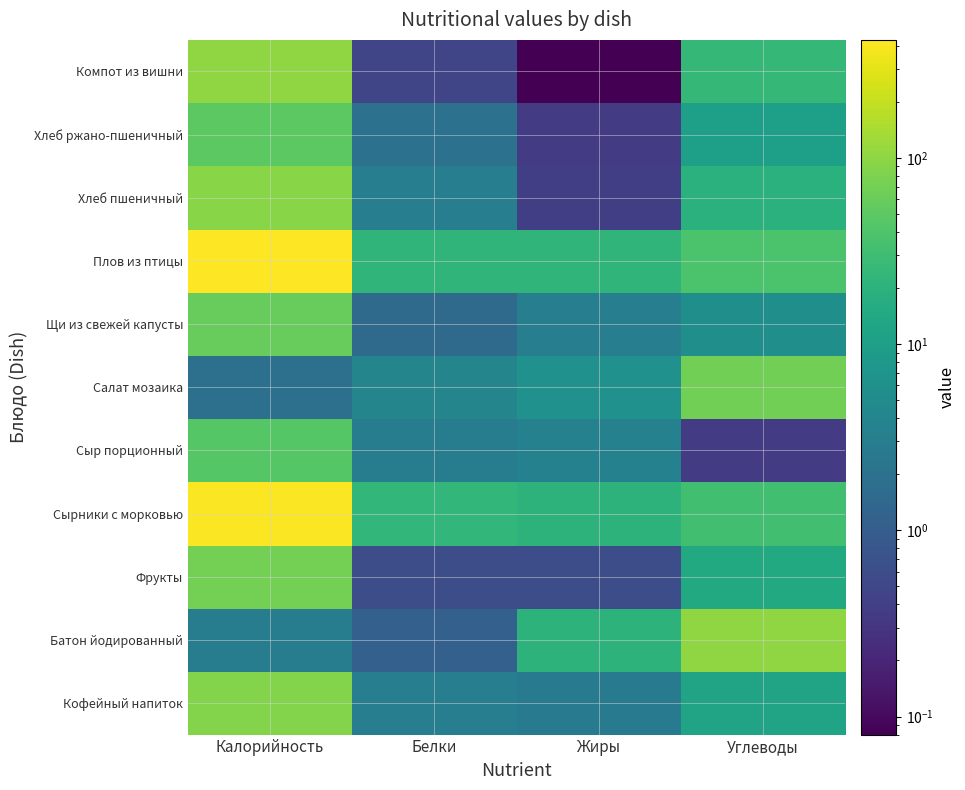

Rank the series at Углеводы from lowest to highest value.

Сыр порционный, Щи из свежей капусты, Хлеб ржано-пшеничный, Кофейный напиток, Фрукты, Хлеб пшеничный, Компот из вишни, Сырники с морковью, Плов из птицы, Салат мозаика, Батон йодированный